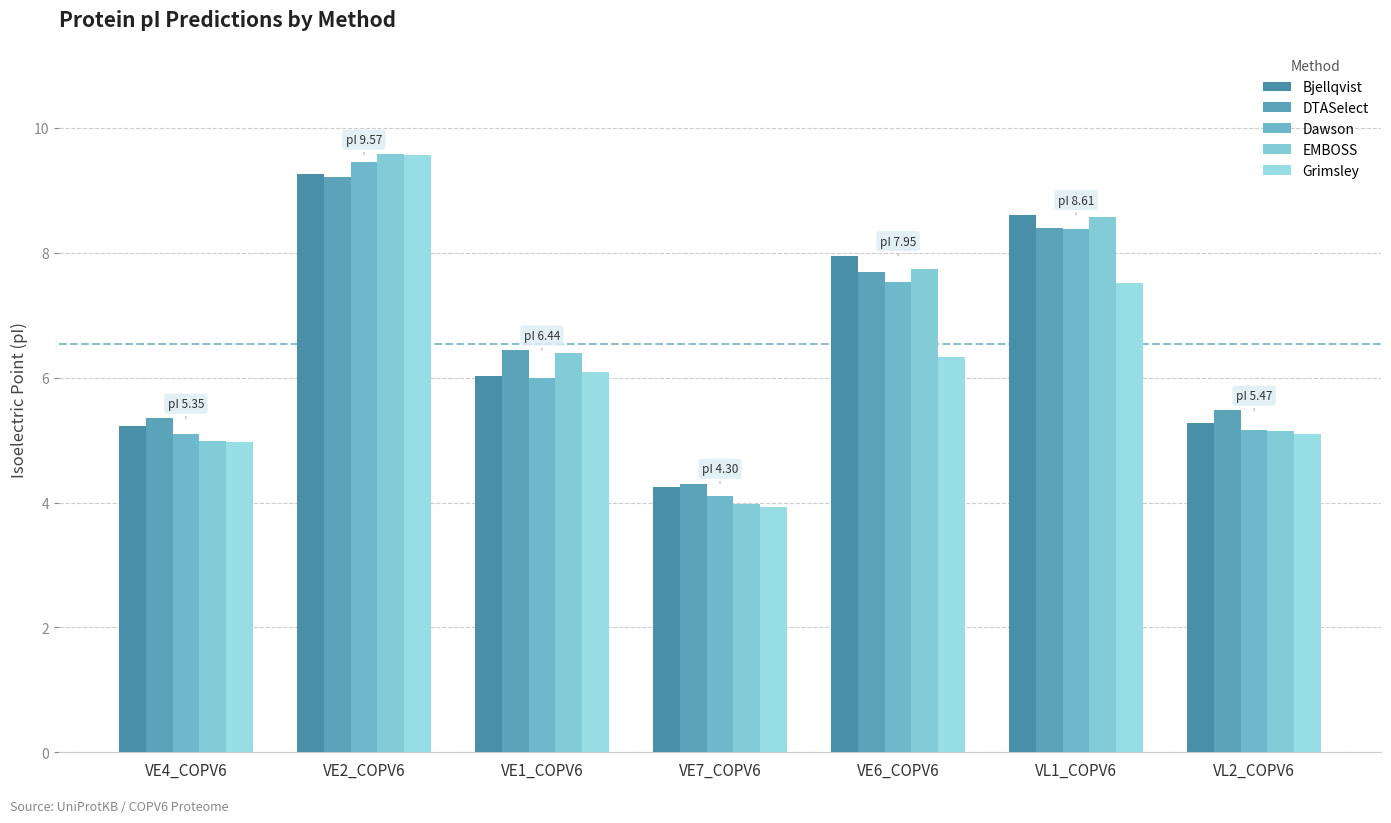

Read the EMBOSS value at VE1_COPV6.

6.4